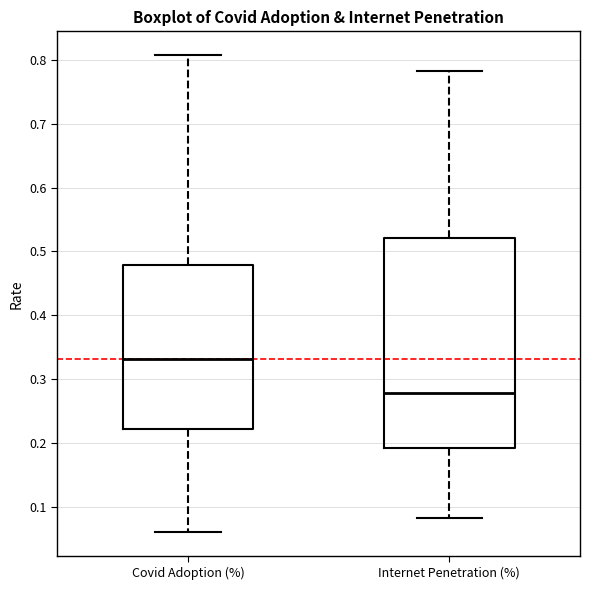

Which box is the tallest, from its lower edge to its upper edge?

Internet Penetration (%)